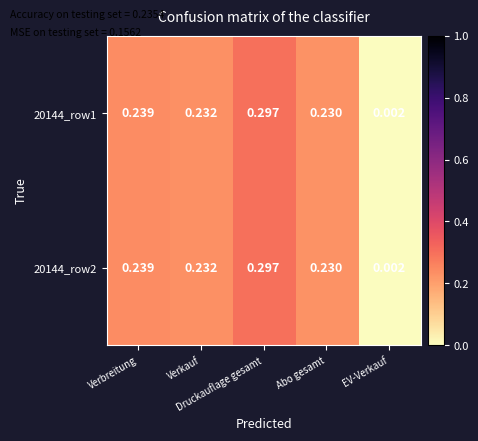

Which has a higher value, EV-Verkauf or Verbreitung?

Verbreitung